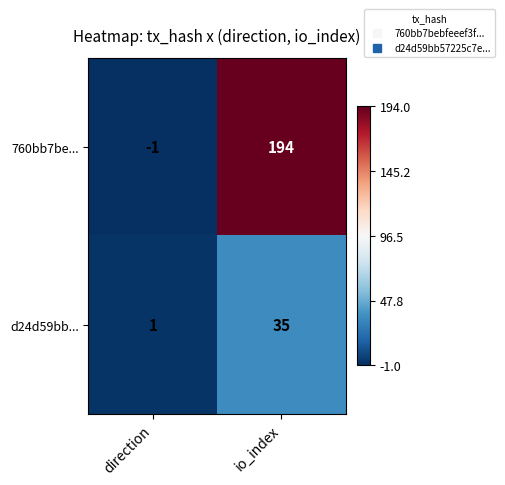

What is the sum of all 760bb7be... values?

193